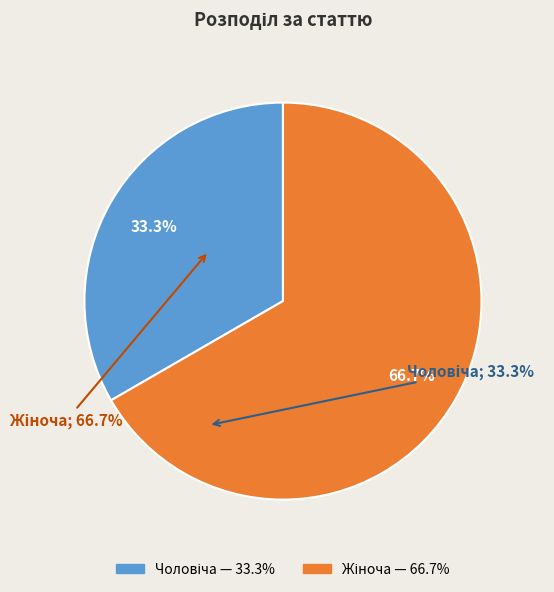

Is there any slice that represents more than half of the pie?

Yes